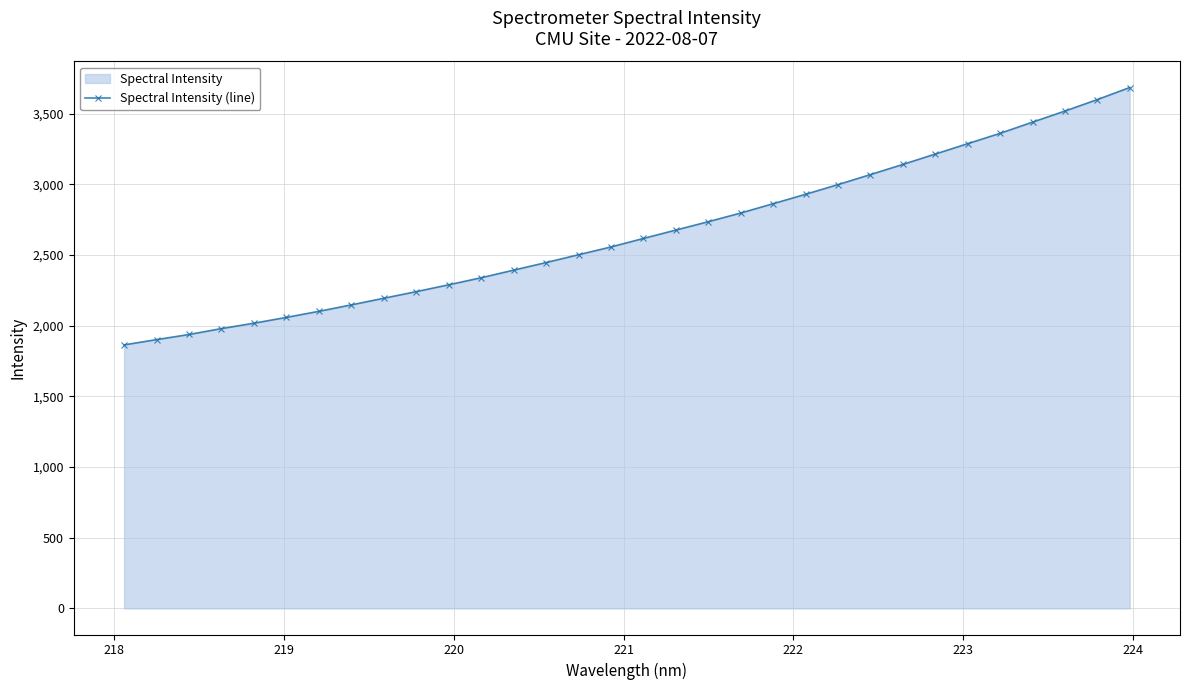

What is the value of the 32nd point from the left?

3685.7